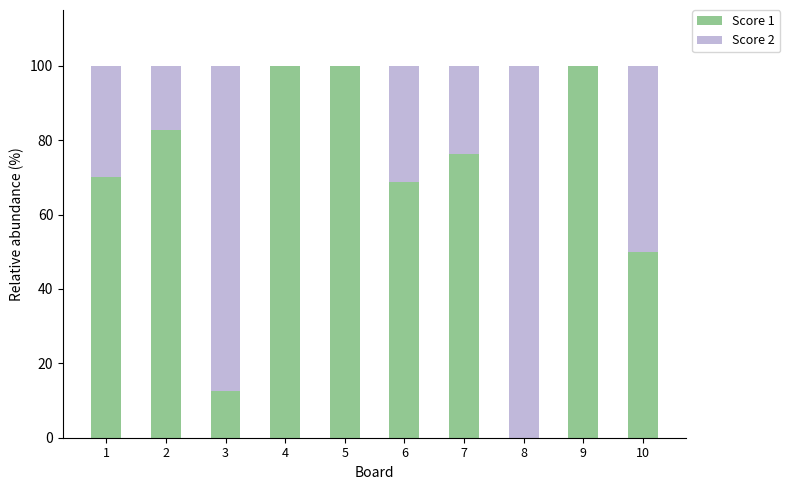

What is the highest value of the Score 1 series?

100.0